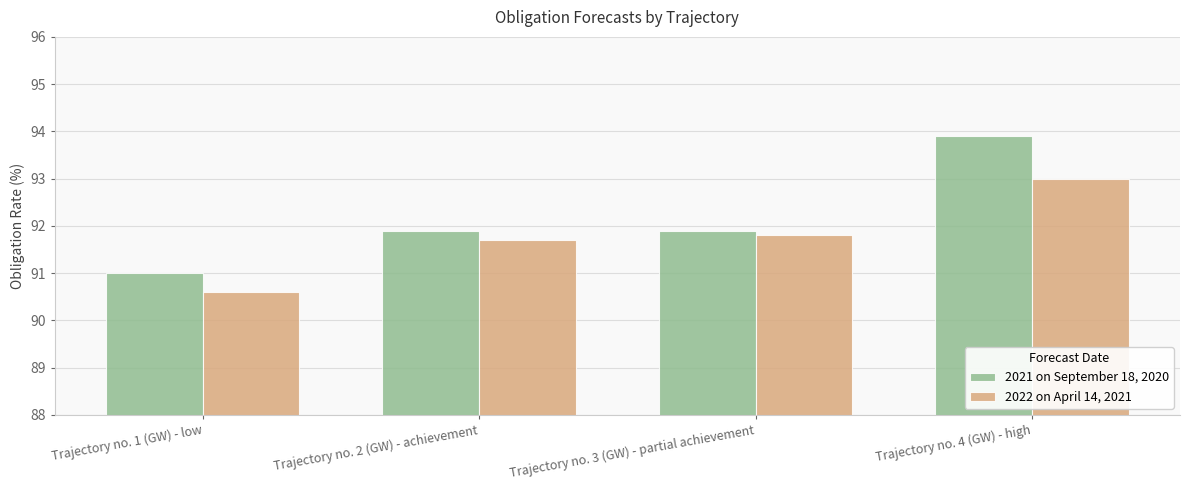

What is the difference between the maximum and minimum values in the 2021 on September 18, 2020 series?

2.9